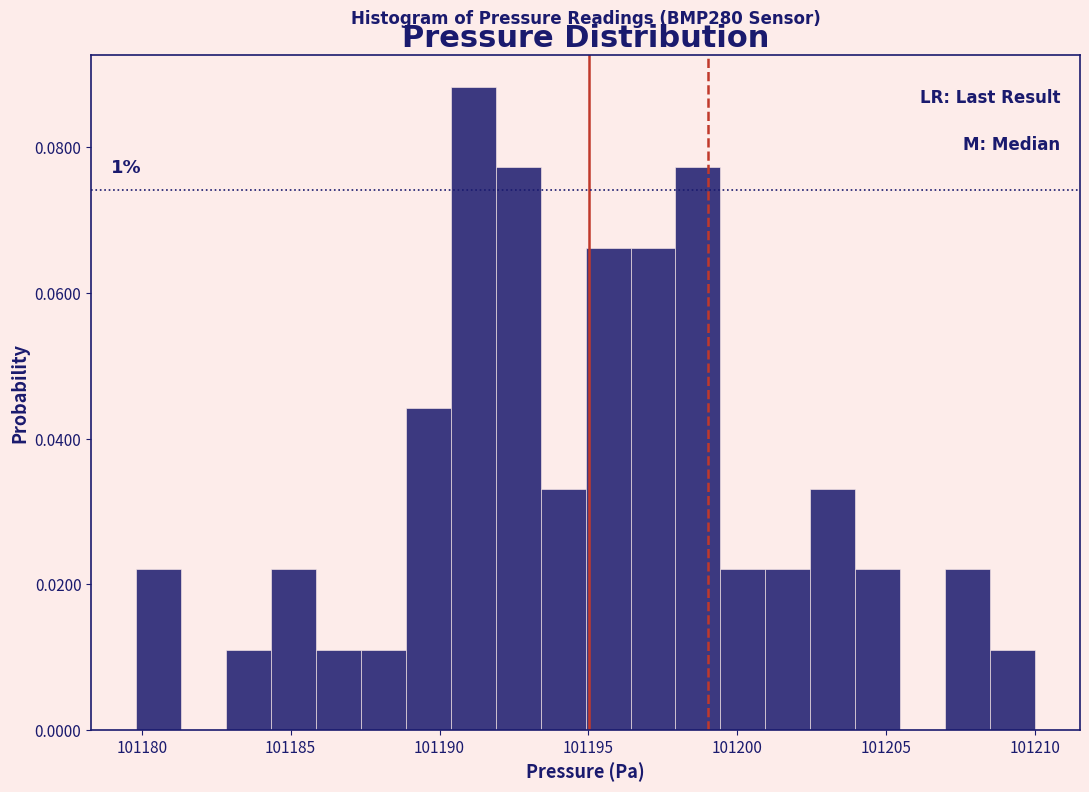

Around what value on the x-axis is the tallest bar? Give the approximate position of its centre, as read against the axis.

101191.0